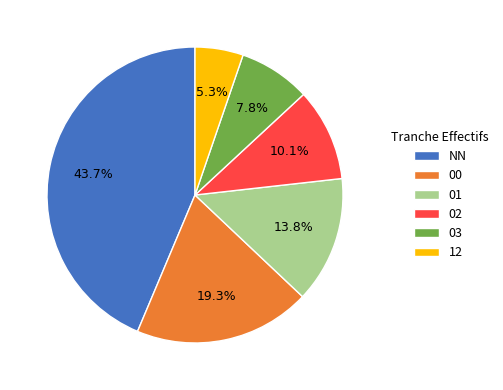

To the nearest percent, what is the difference between the 00 and NN slice percentages?

24%